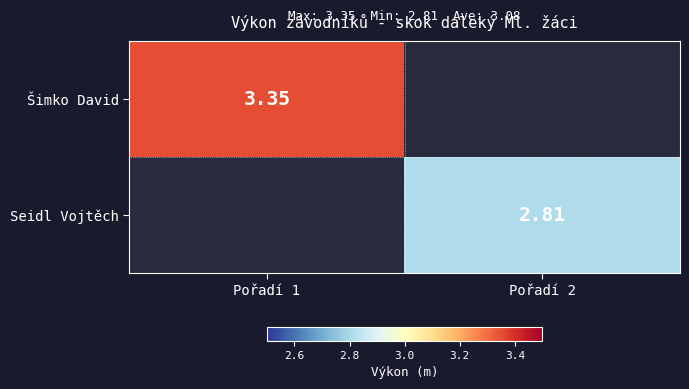

Is the value of Seidl Vojtěch at Pořadí 1 greater than the value of Šimko David at Pořadí 1?

No